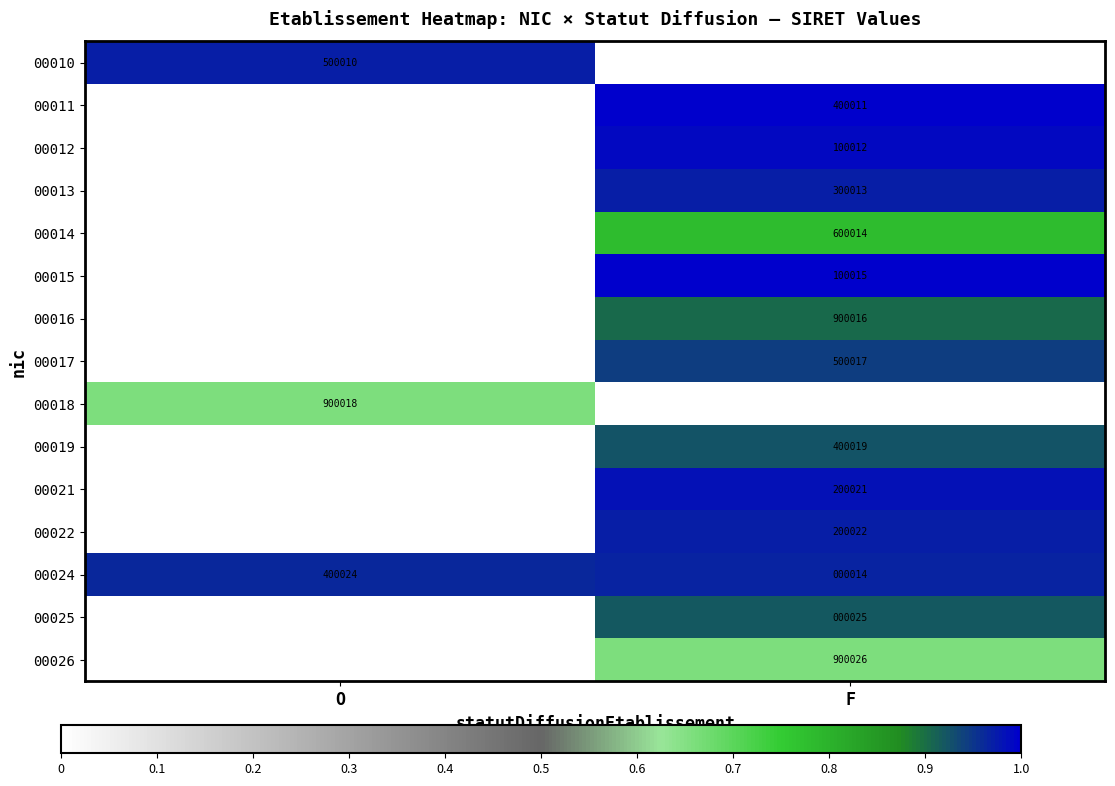

True or false: 00016 has a value of 900016 at F.

True